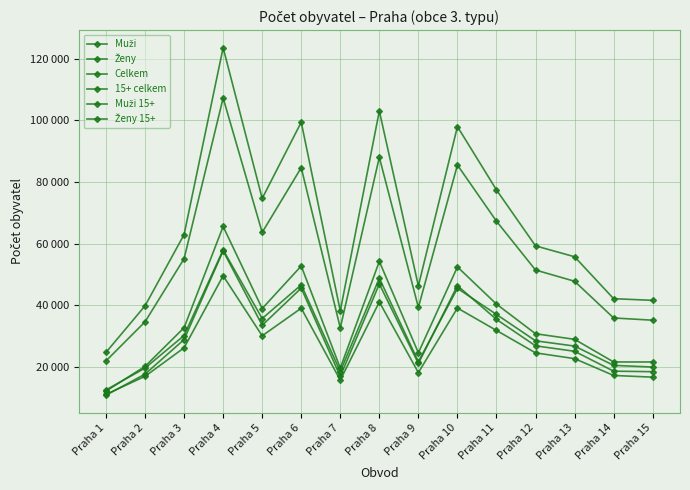

Where does the 15+ celkem series first go above 51439?

Praha 3